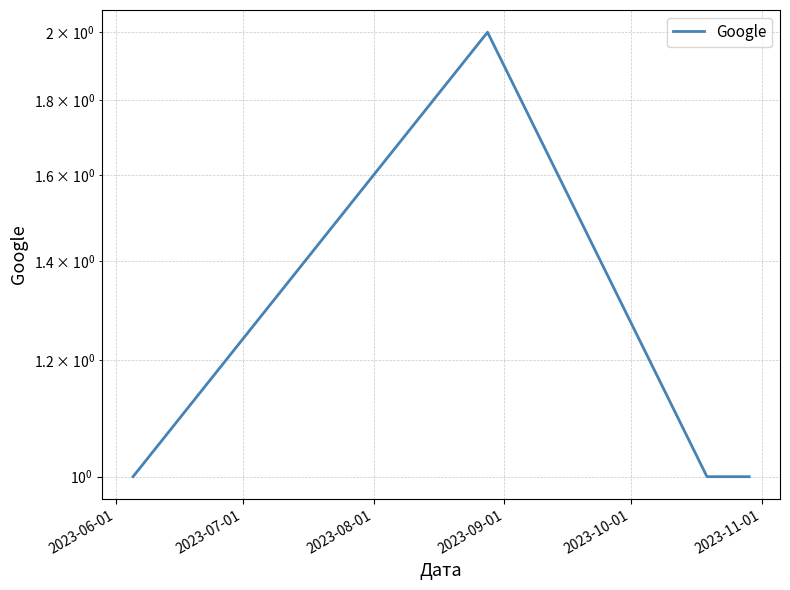

Count the number of values greater than 1.

1